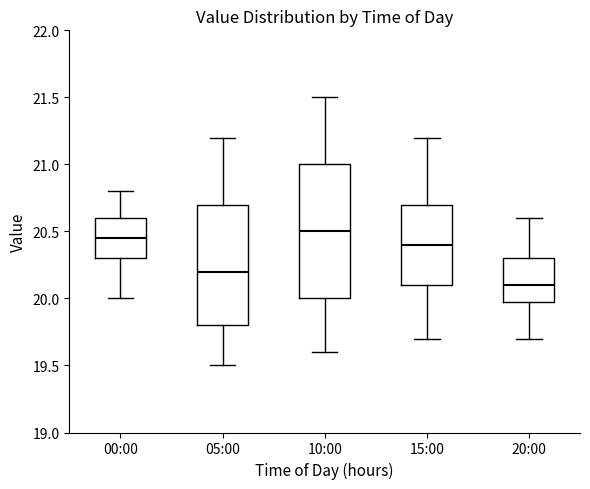

Reading left to right, transcribe this box plot: for each box, give where its median line is, the range the box spans, and where its two whiskers end, as read against the y-axis. The values are not printed on the chart, so give them approximately, as read against the axis.

00:00: median 20.45, box 20.30 to 20.60, whiskers 20.00 to 20.80
05:00: median 20.20, box 19.80 to 20.70, whiskers 19.50 to 21.20
10:00: median 20.50, box 20.00 to 21.00, whiskers 19.60 to 21.50
15:00: median 20.40, box 20.10 to 20.70, whiskers 19.70 to 21.20
20:00: median 20.10, box 20.00 to 20.30, whiskers 19.70 to 20.60